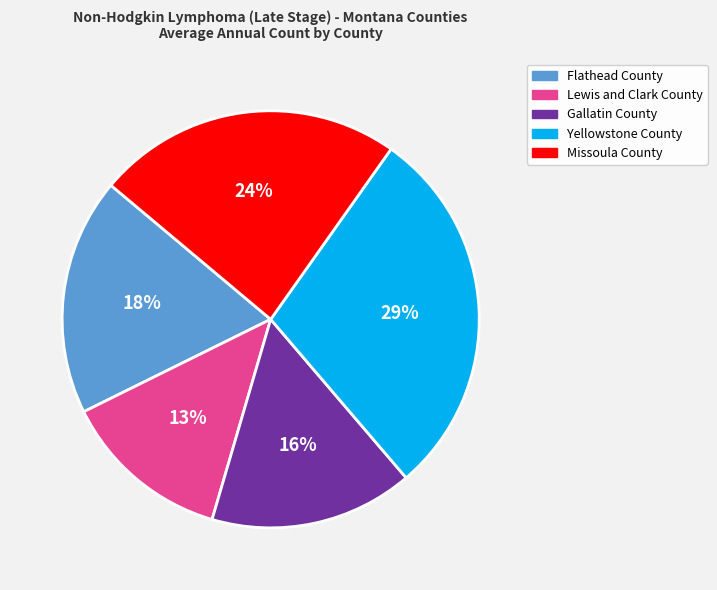

Does any single category account for the majority?

No